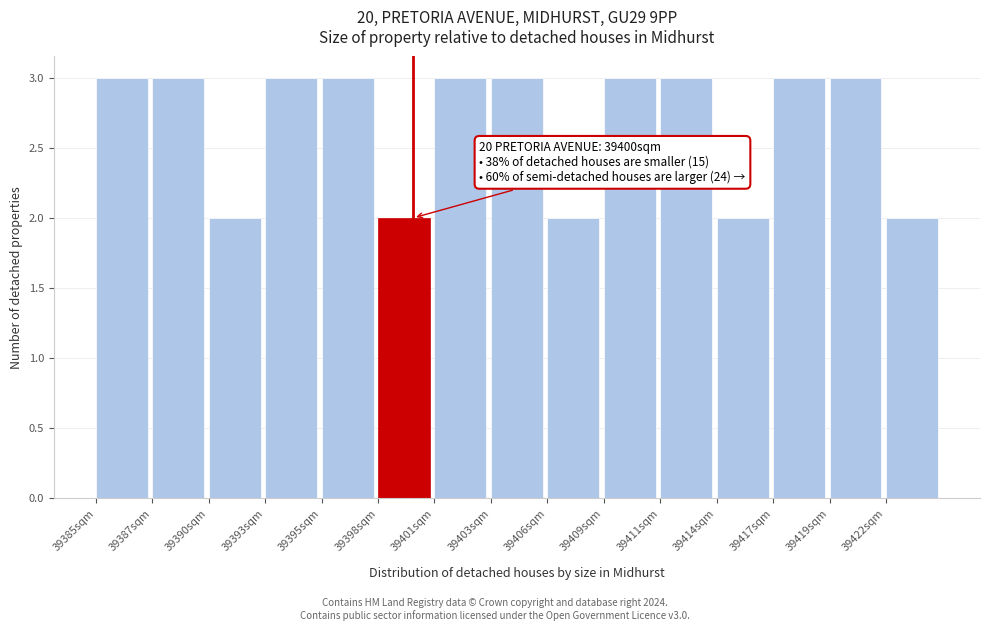

Reading left to right, list all the values displayed in this chart.

39385sqm=3	39387sqm=3	39390sqm=2	39393sqm=3	39395sqm=3	39398sqm=2	39401sqm=3	39403sqm=3	39406sqm=2	39409sqm=3	39411sqm=3	39414sqm=2	39417sqm=3	39419sqm=3	39422sqm=2